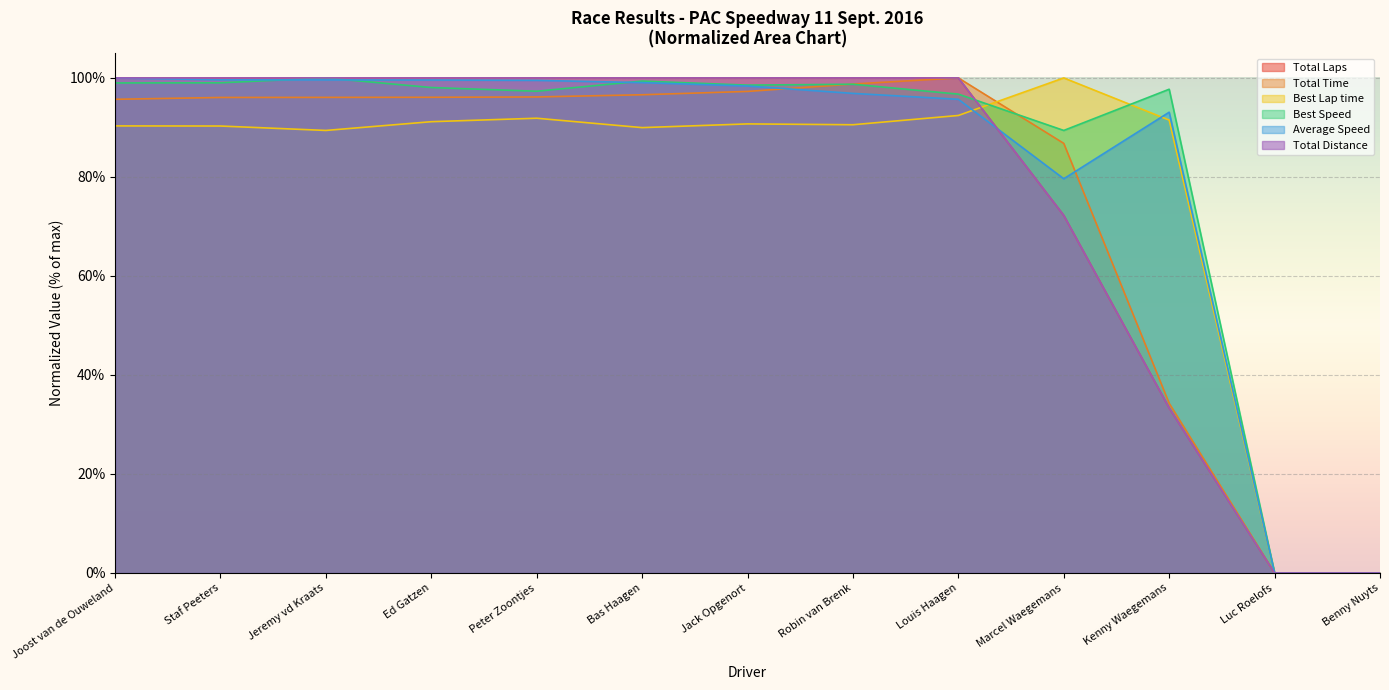

At which label is Average Speed closest to 50?

Marcel Waegemans